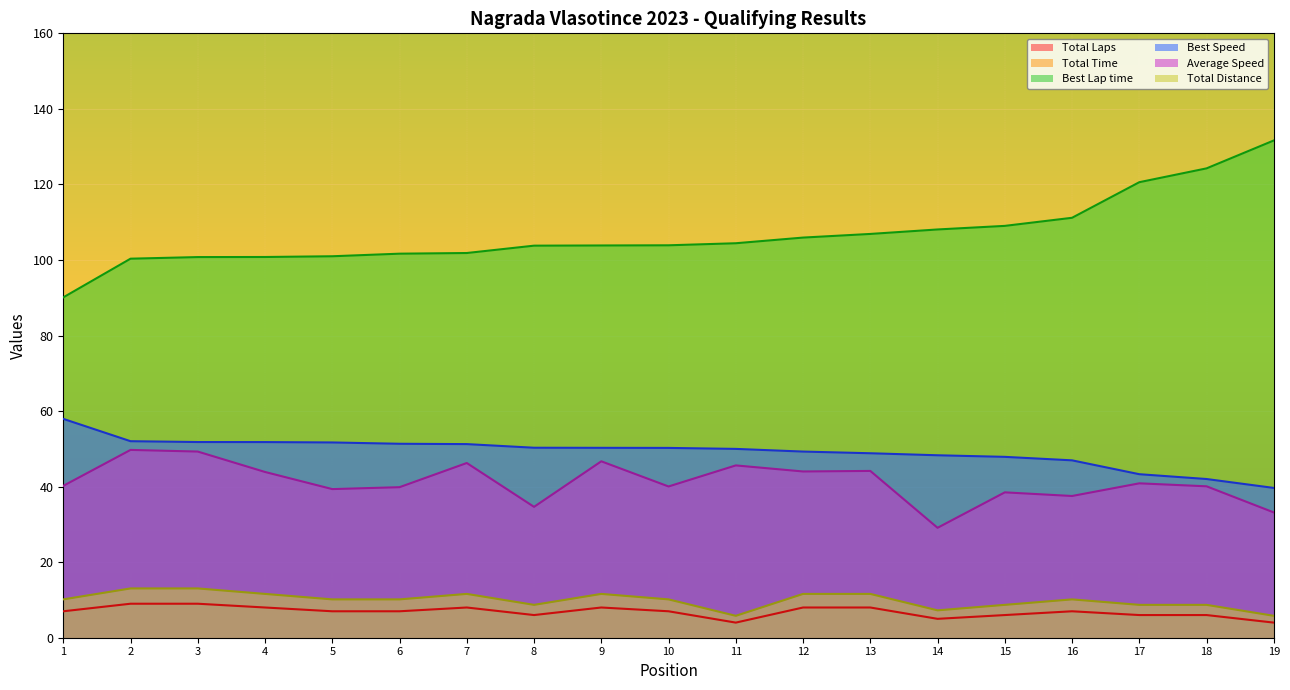

Which series has the largest total across all categories?

Total Time